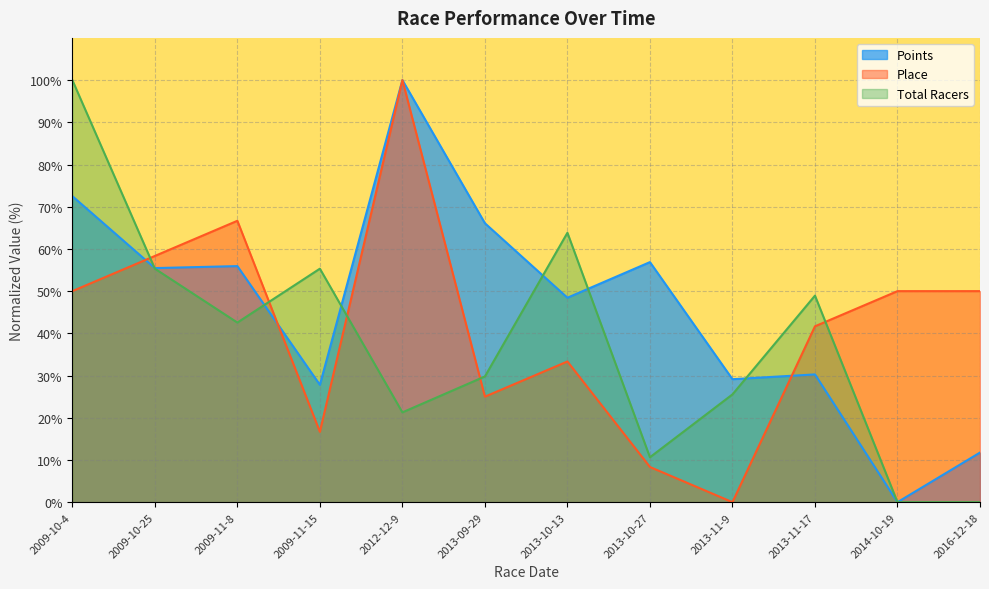

At which category does Points reach its first local valley?

2009-10-25